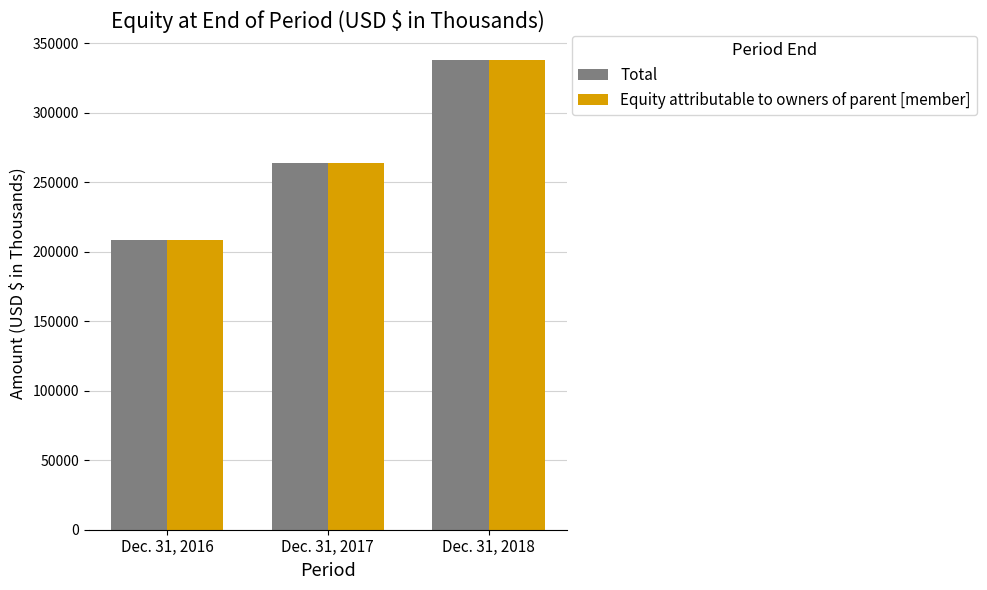

What is the sum of all Total values?

809840